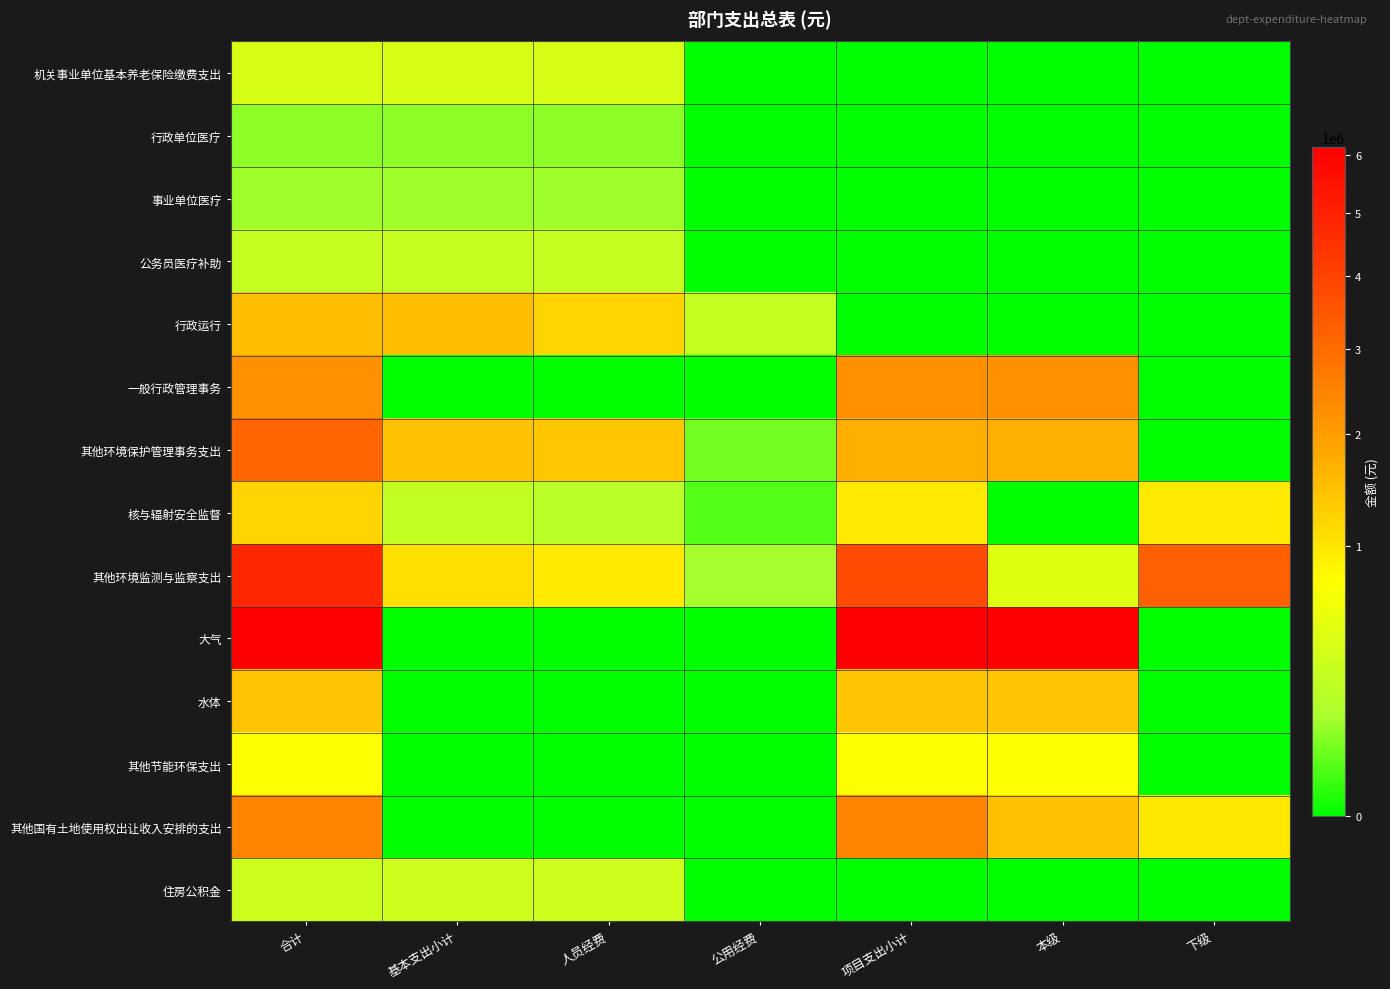

At which category does the chart reach its minimum across all series?

公用经费